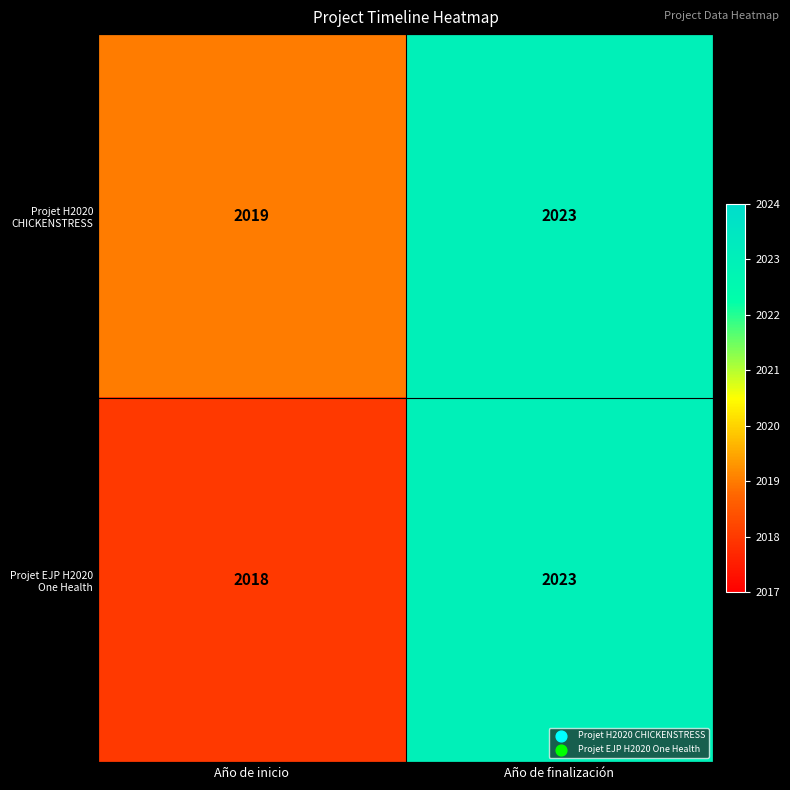

What is the sum of the Projet H2020 CHICKENSTRESS values at Año de inicio and Año de finalización?

4042